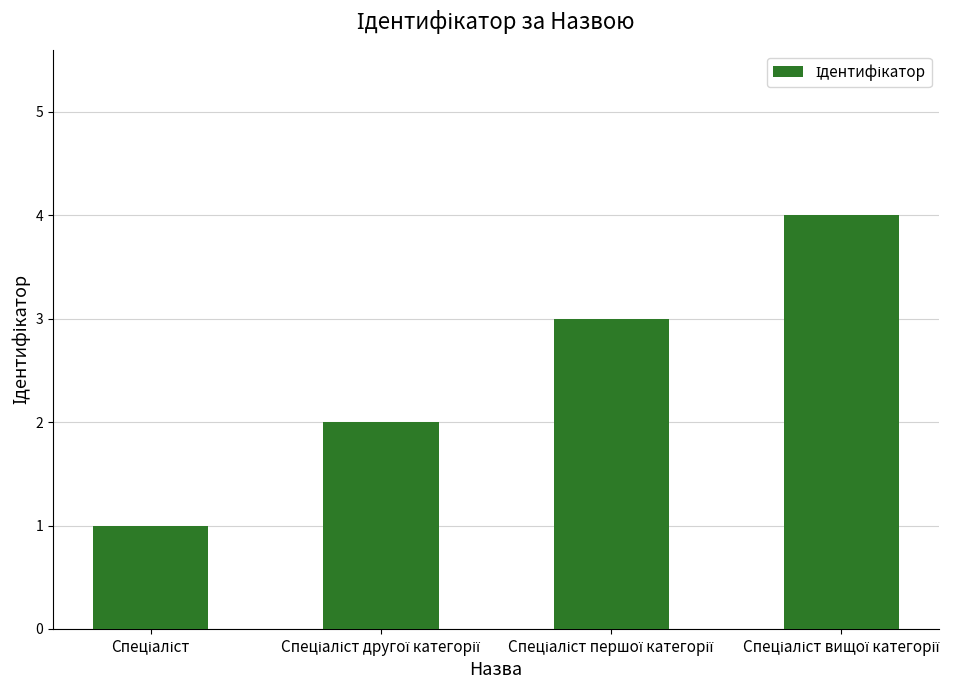

What is the difference between the maximum and minimum values?

3